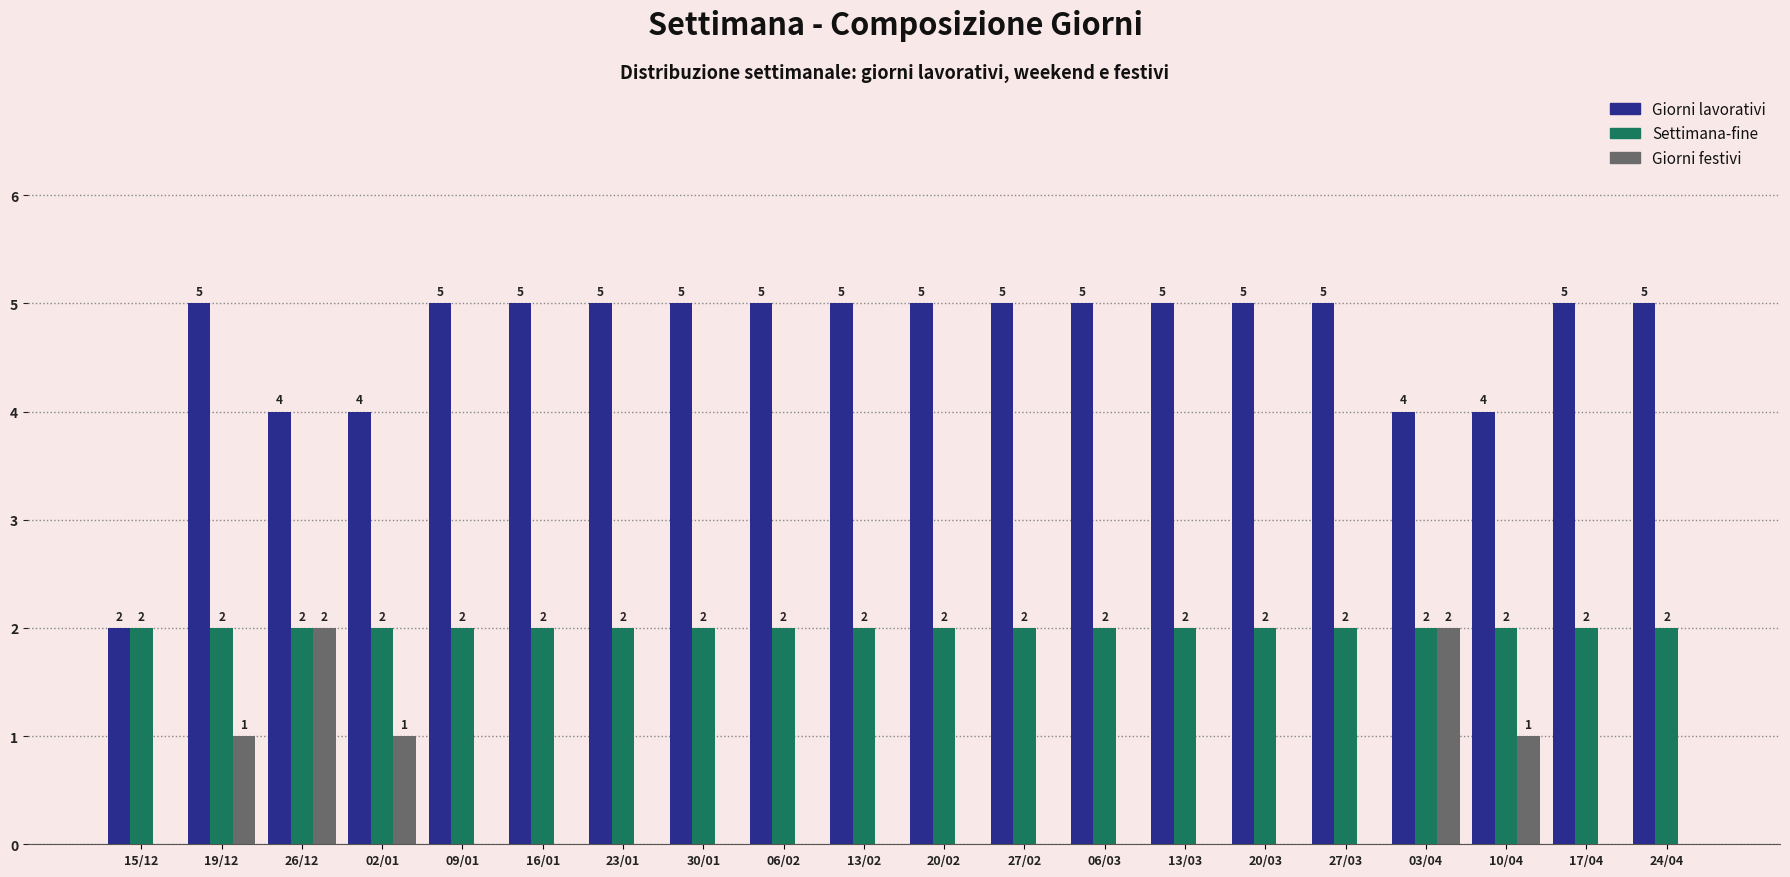

Is the value of Giorni lavorativi at 02/01 greater than the value of Settimana-fine at 16/01?

Yes